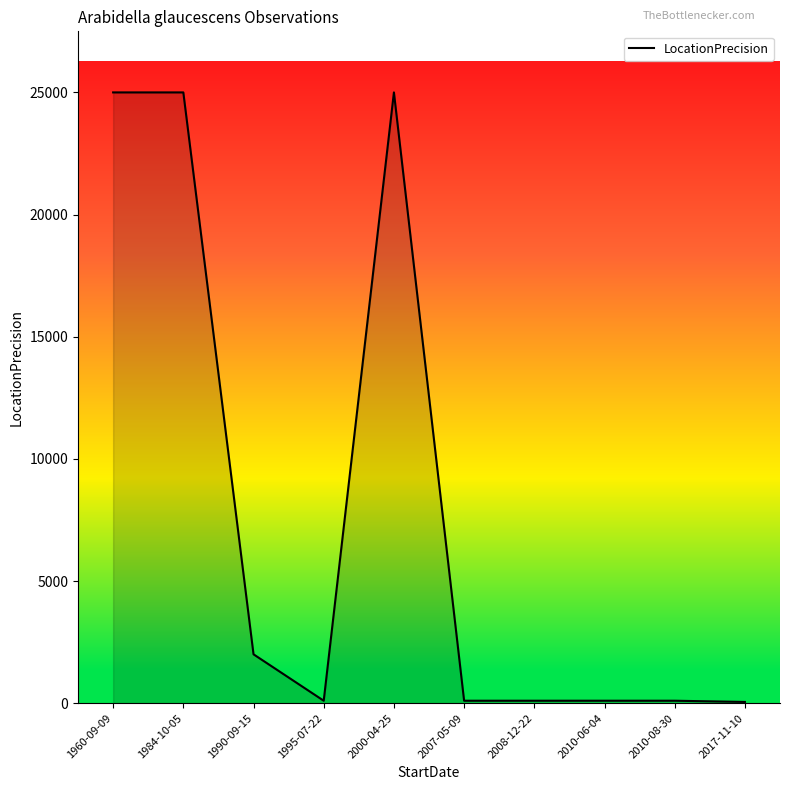

Where is the first local minimum?

1995-07-22